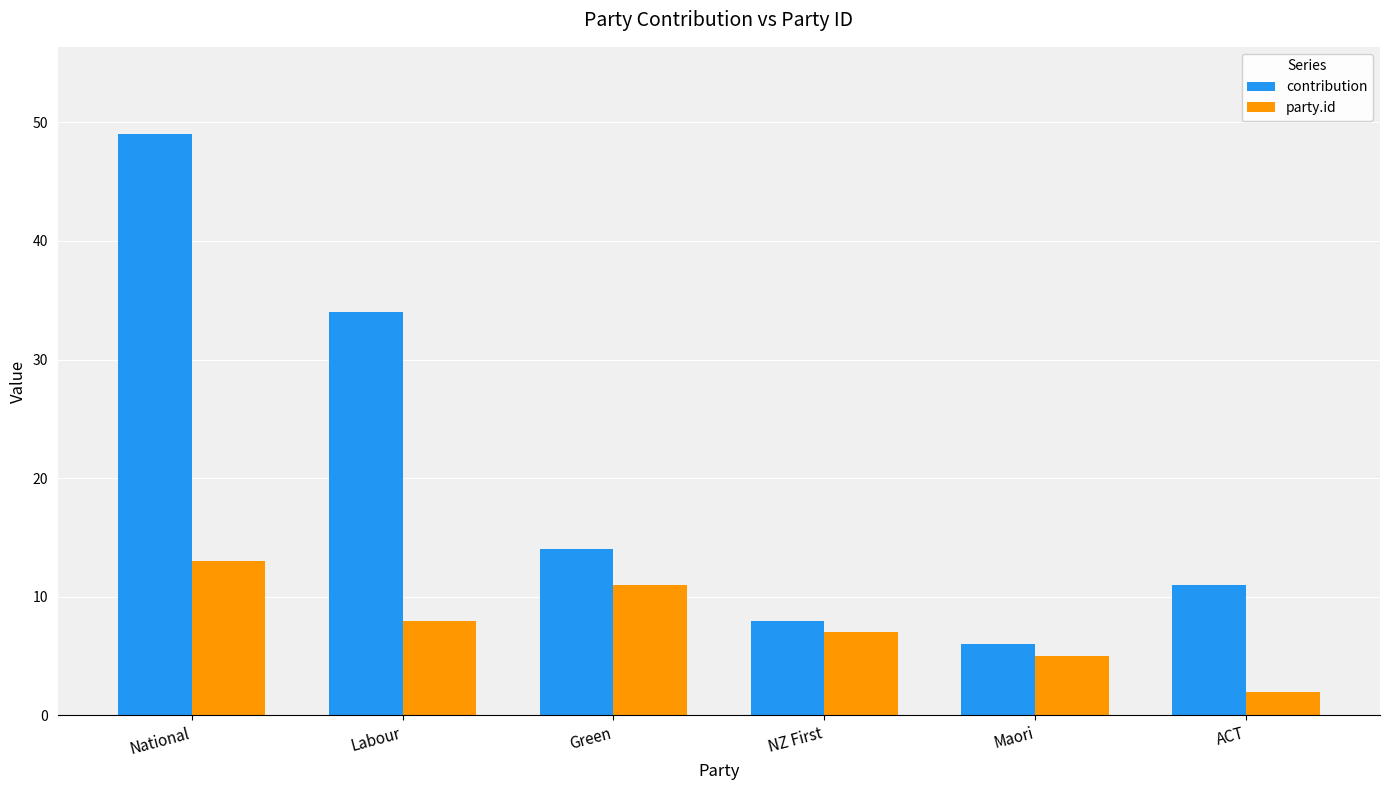

List the labels in order of party.id value, largest first.

National, Green, Labour, NZ First, Maori, ACT